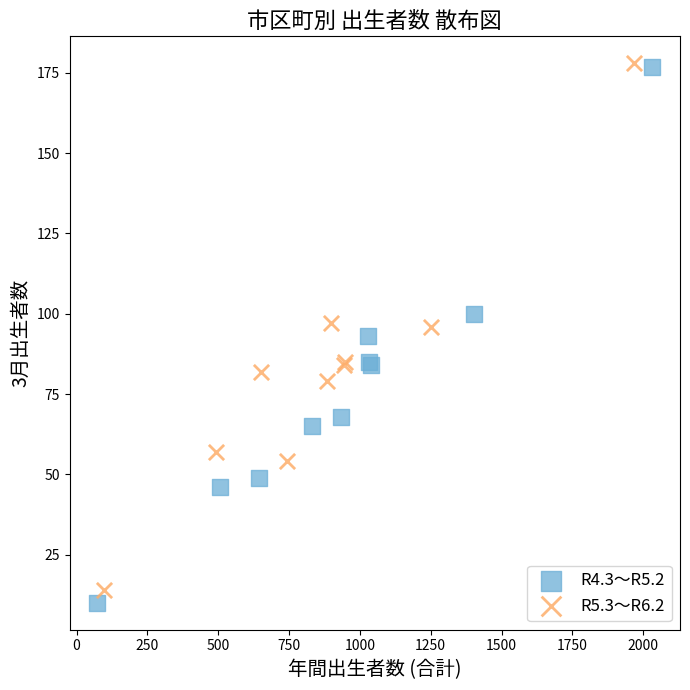

Which series has the largest Y range (max minus min)?

R4.3～R5.2